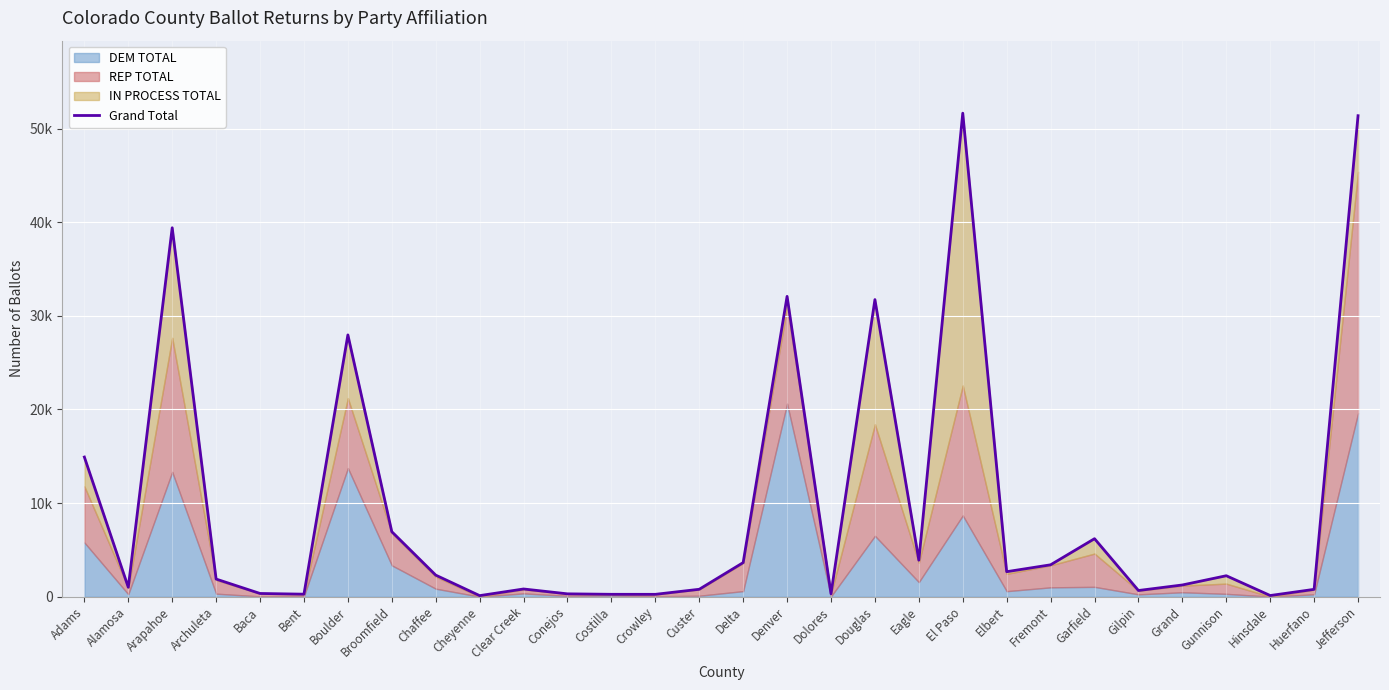

List the labels in order of value, largest first.

El Paso, Jefferson, Arapahoe, Denver, Douglas, Boulder, Adams, Broomfield, Garfield, Eagle, Delta, Fremont, Elbert, Chaffee, Gunnison, Archuleta, Grand, Alamosa, Clear Creek, Custer, Huerfano, Gilpin, Baca, Dolores, Conejos, Bent, Costilla, Crowley, Hinsdale, Cheyenne